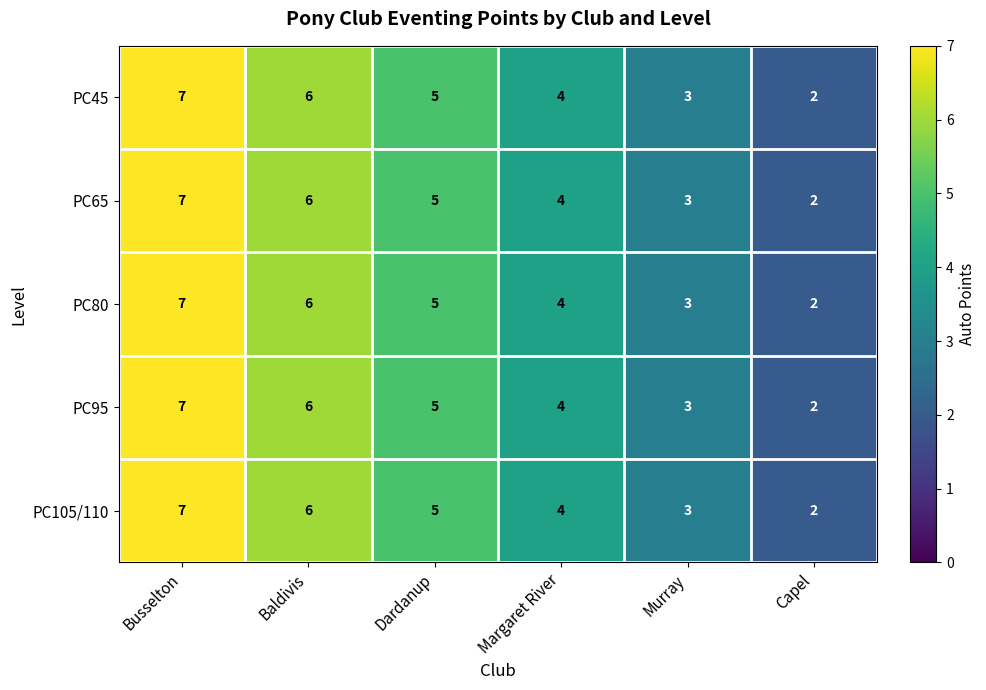

Is it true that PC80 equals 3 at Baldivis?

False